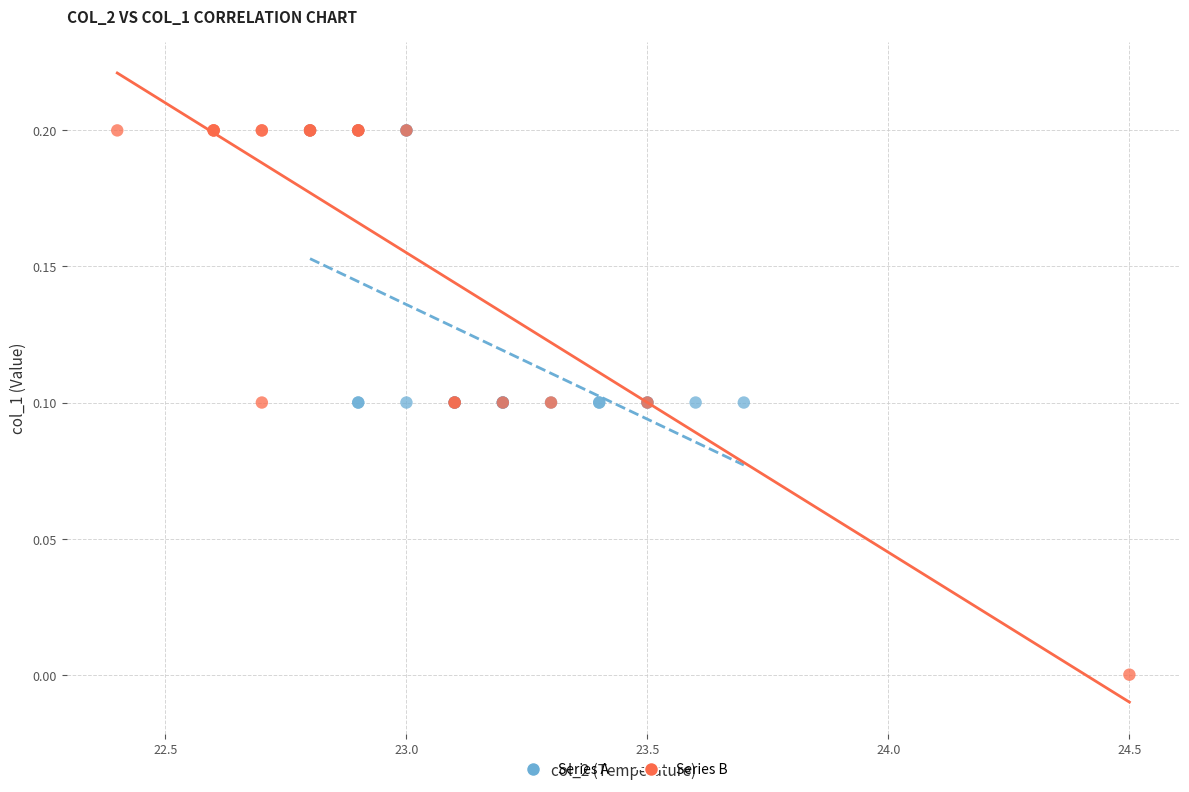

Which series has the widest spread of Y values?

Series B